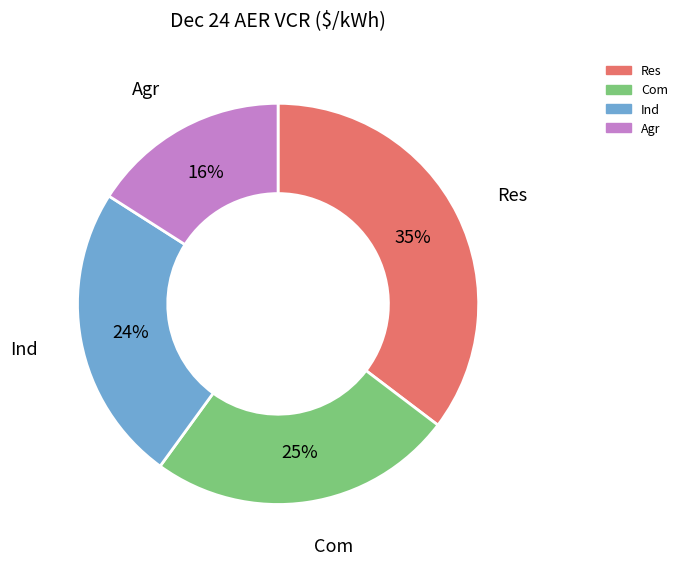

To the nearest percent, what is the difference between the largest and smallest slice percentages?

19%